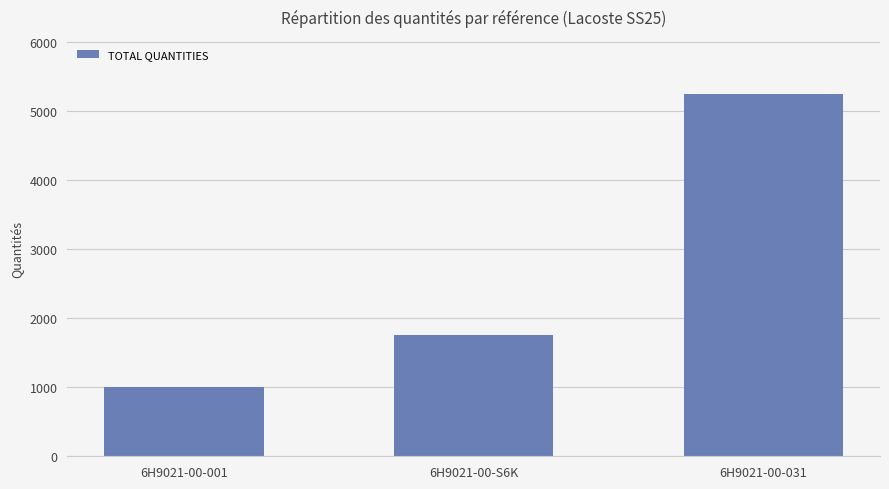

At which category does the chart reach its peak across all series?

6H9021-00-031